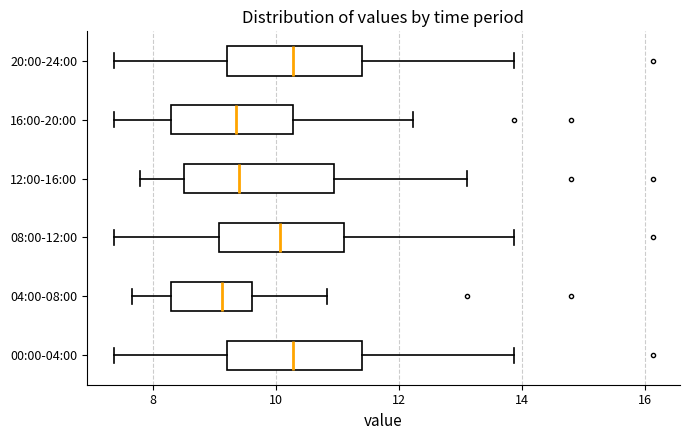

Reading bottom to top, transcribe this box plot: for each box, give where its median line is, the range the box spans, and where its two whiskers end, as read against the x-axis. The values are not printed on the chart, so give them approximately, as read against the axis.

00:00-04:00: median 10.2, box 9.2 to 11.4, whiskers 7.4 to 13.8
04:00-08:00: median 9.2, box 8.4 to 9.6, whiskers 7.6 to 10.8
08:00-12:00: median 10.0, box 9.0 to 11.2, whiskers 7.4 to 13.8
12:00-16:00: median 9.4, box 8.6 to 11.0, whiskers 7.8 to 13.2
16:00-20:00: median 9.4, box 8.4 to 10.2, whiskers 7.4 to 12.2
20:00-24:00: median 10.2, box 9.2 to 11.4, whiskers 7.4 to 13.8